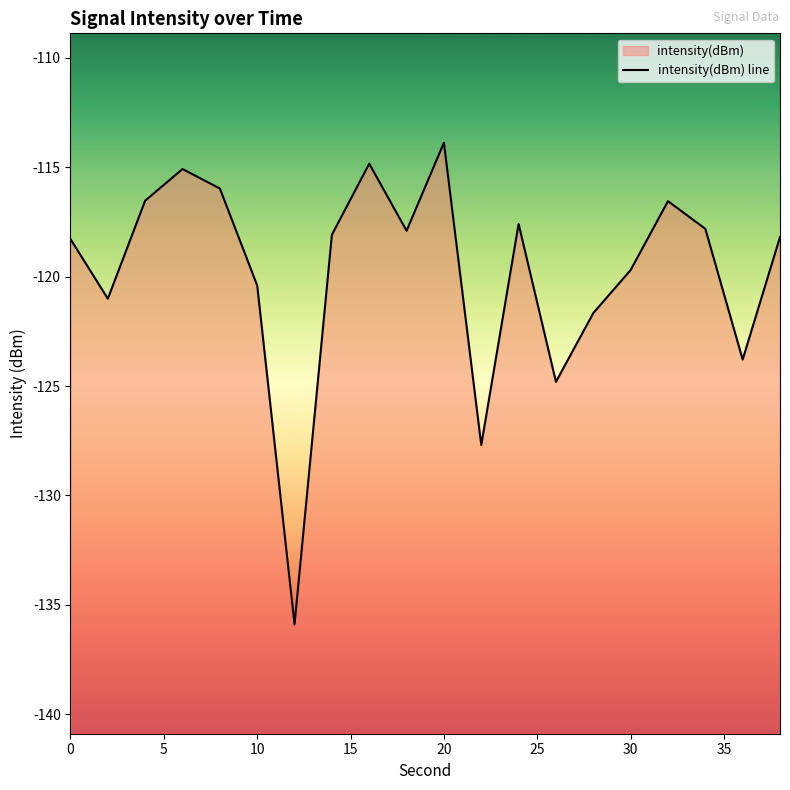

How many interior local peaks (higher than both neighbors) does the data have?

5